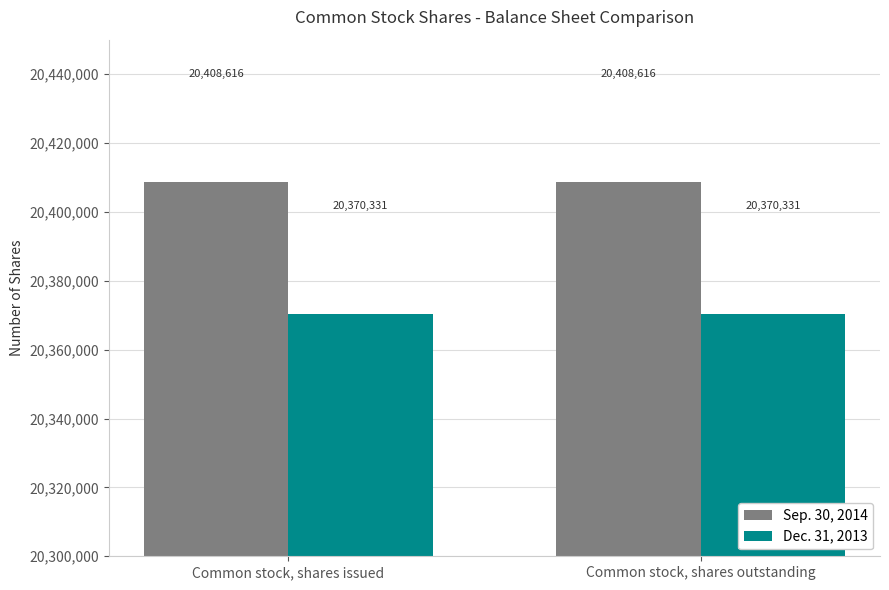

The Sep. 30, 2014 series shows 29538140 at Common stock, shares issued. True or false?

False